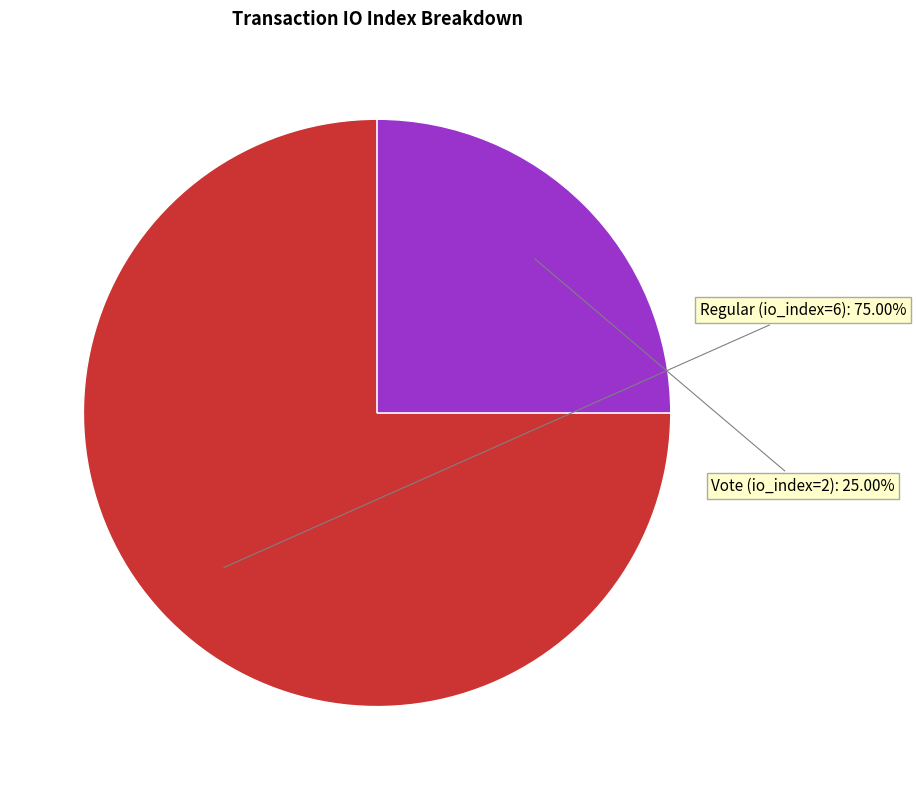

How many segments does this pie chart have?

2